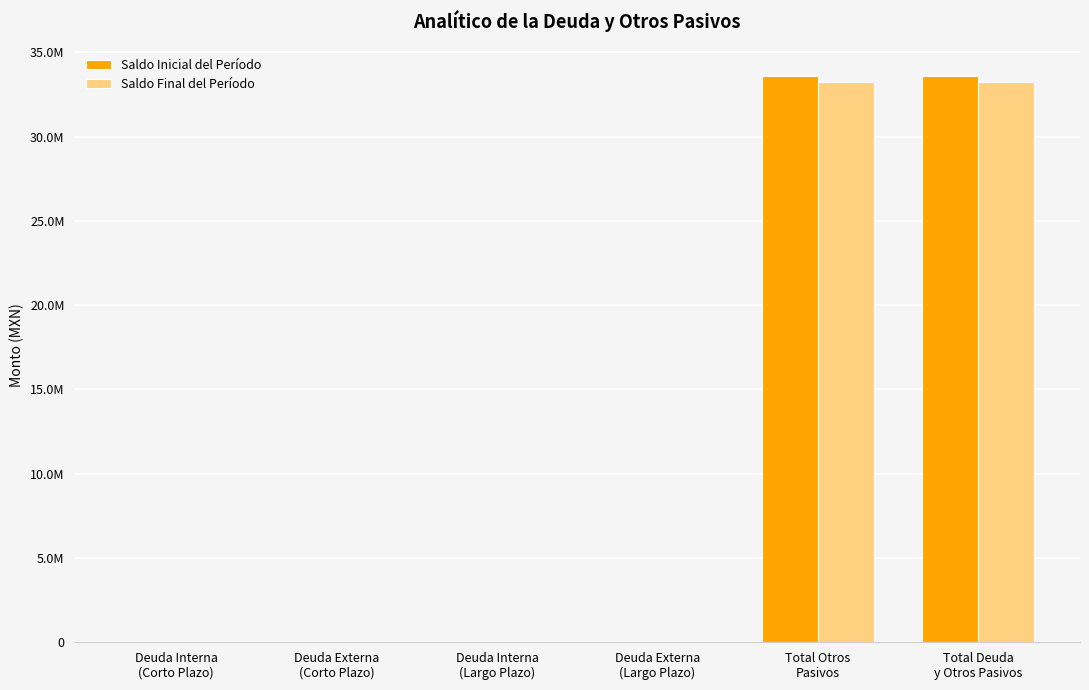

What are all the series names shown in the legend?

Saldo Inicial del Período, Saldo Final del Período